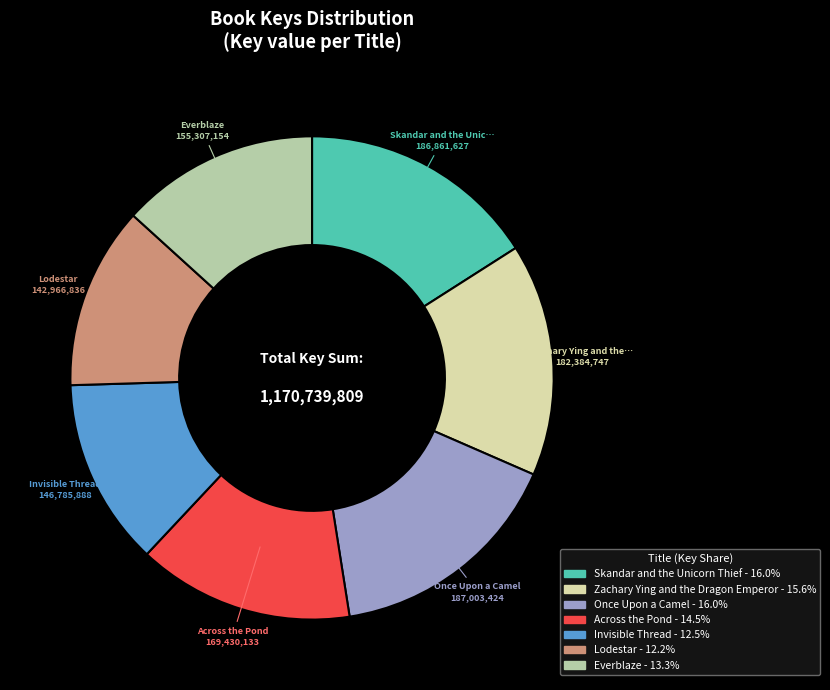

Approximately how many times larger is the value at Skandar and the Unicorn Thief compared to Everblaze?

1.2